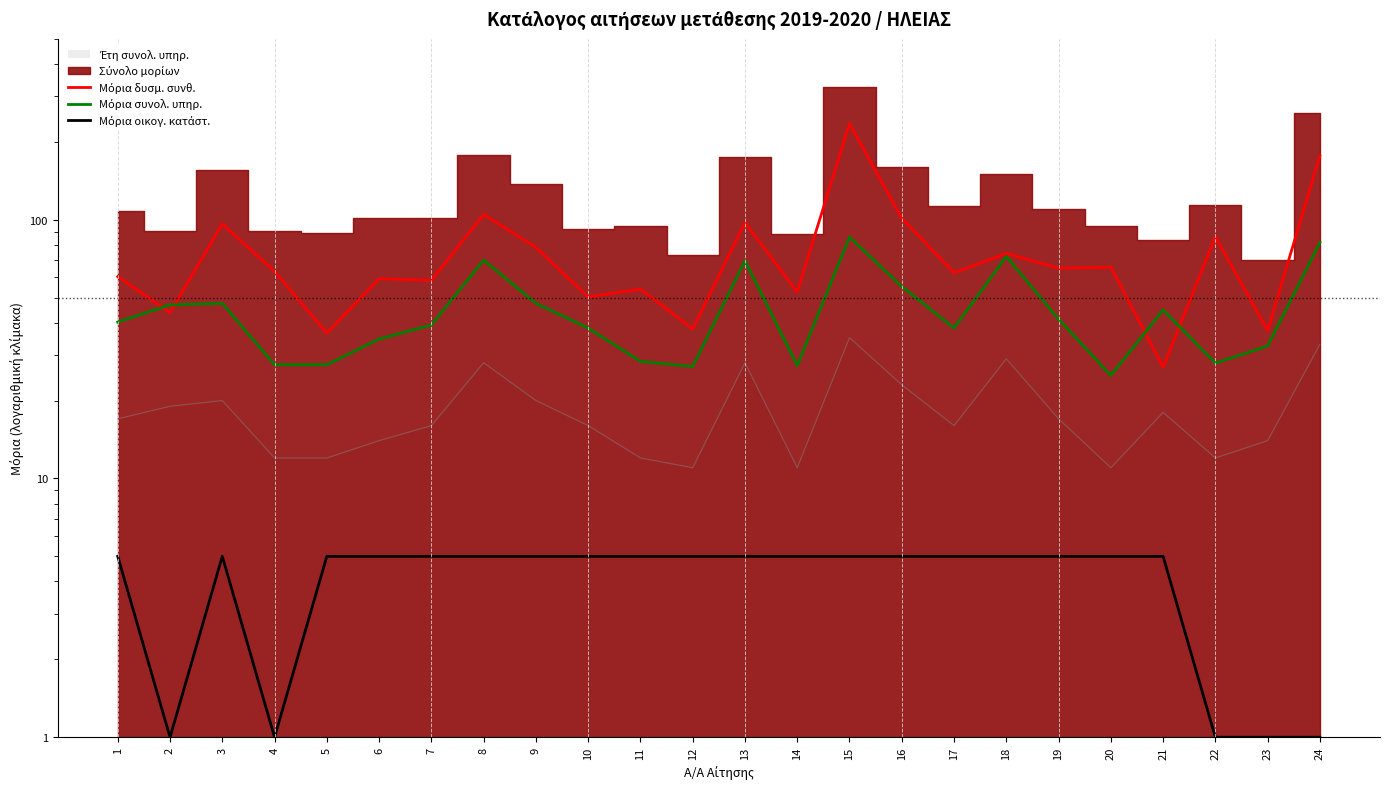

Which series has the widest spread of values?

Μόρια δυσμ. συνθ.